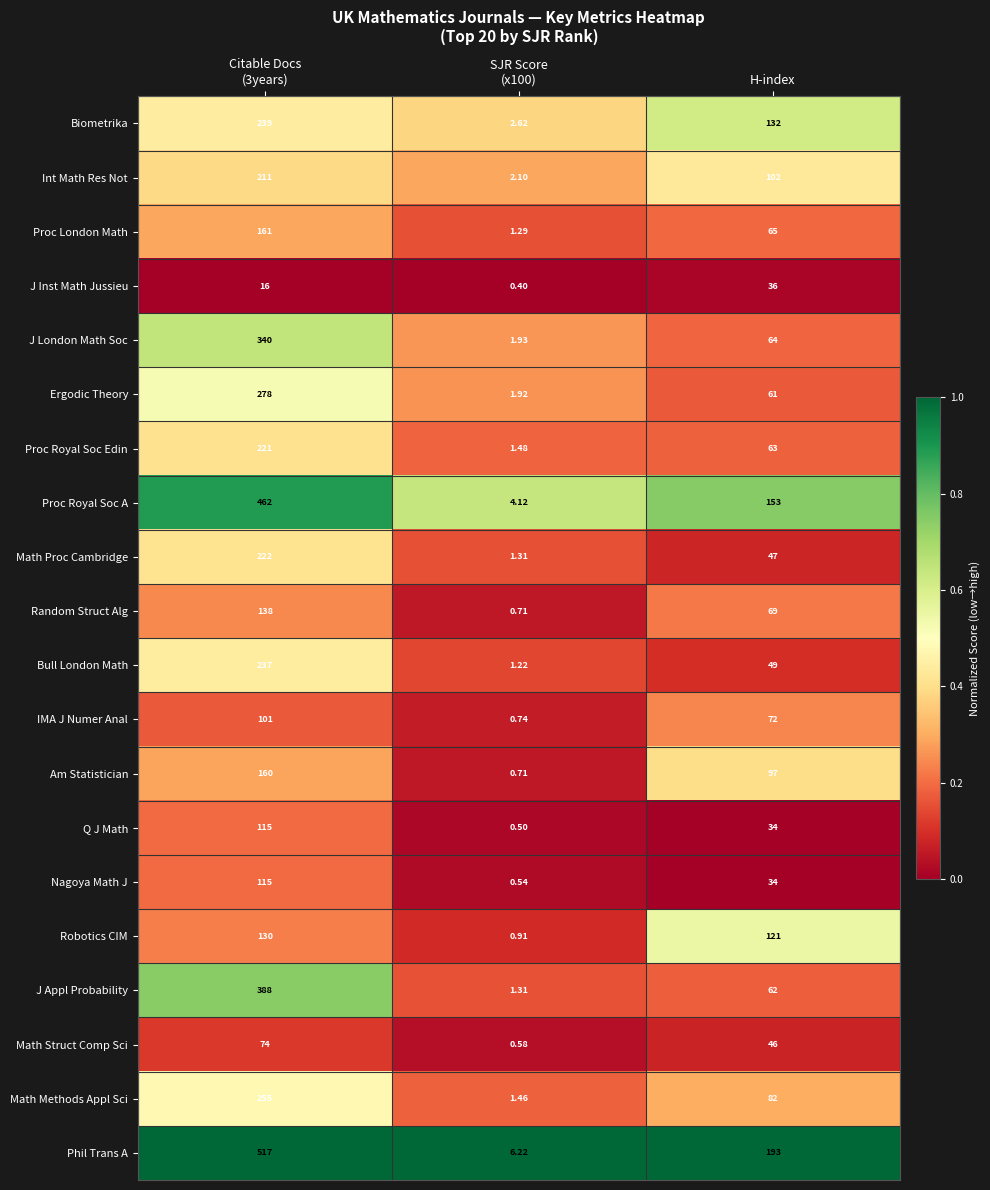

At which label is Math Struct Comp Sci closest to 37?

H-index